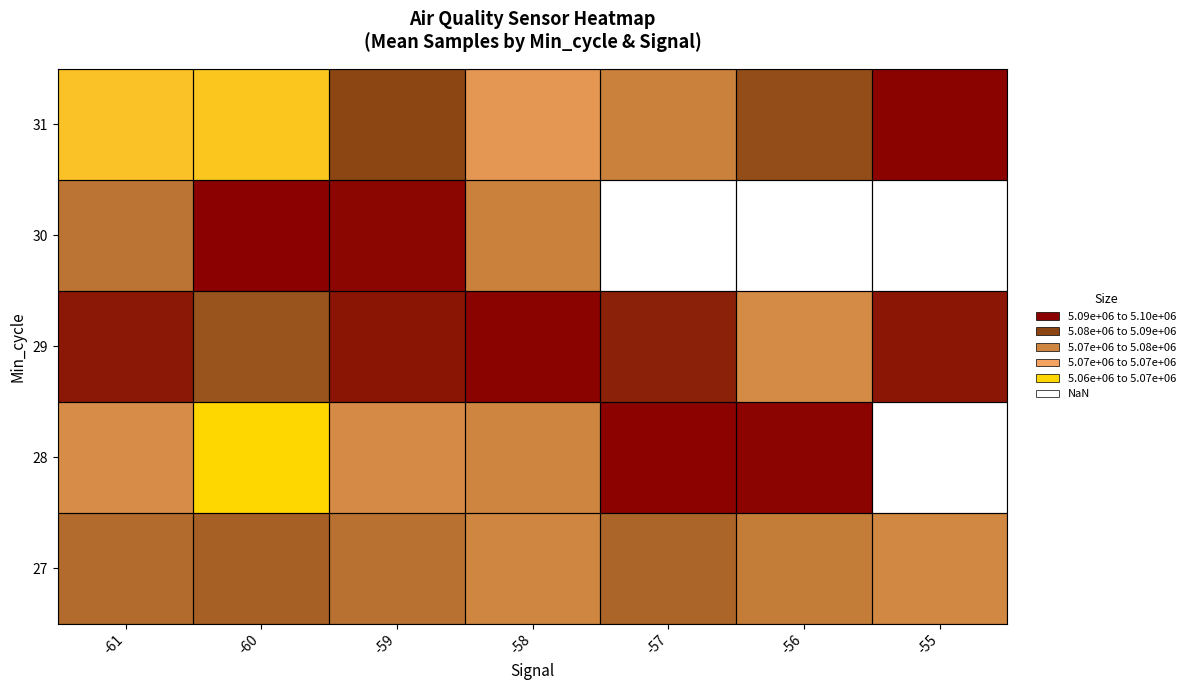

Where does the 29 series first go above 5096225?

-59